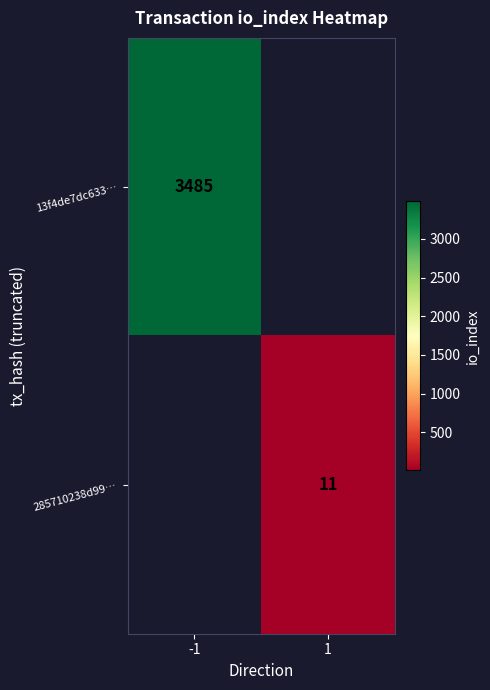

The value of 13f4de7dc633… at -1 is 5891. True or false?

False